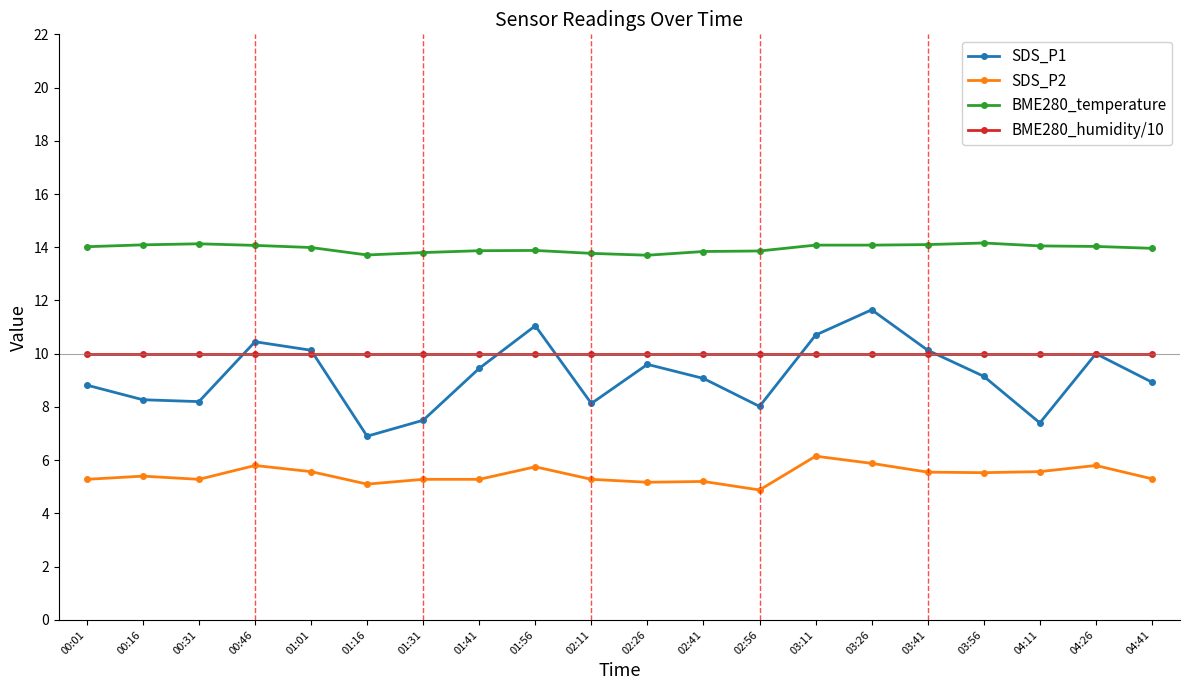

Which series has the largest total across all categories?

BME280_temperature